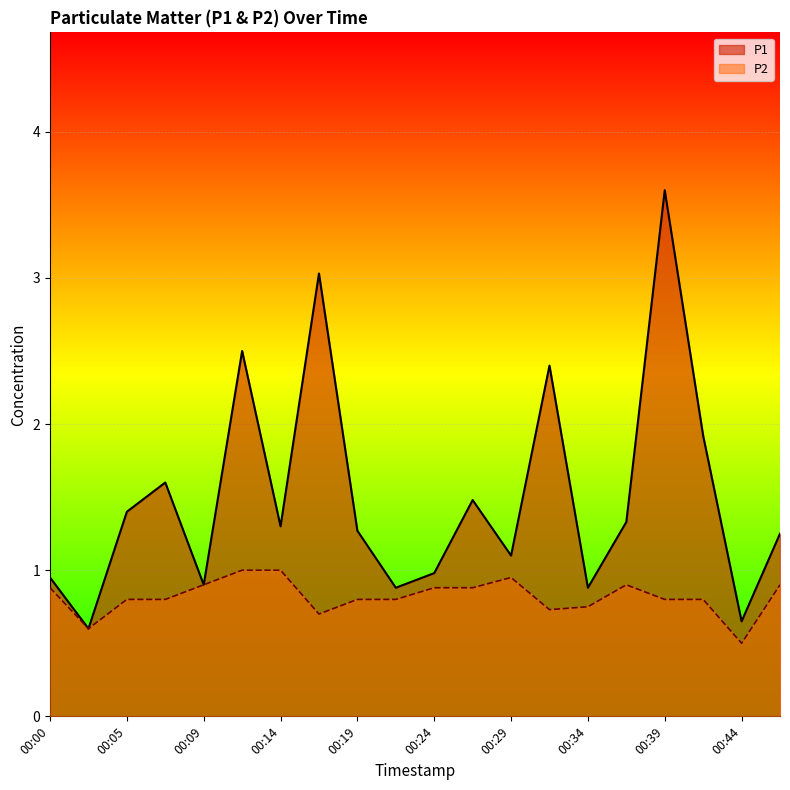

At how many categories does at least one series exceed 1?

13